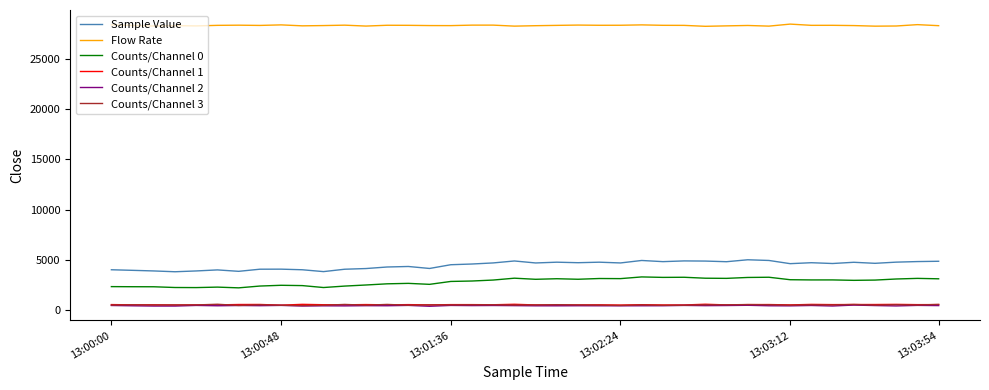

What is the lowest value of the Counts/Channel 2 series?

371